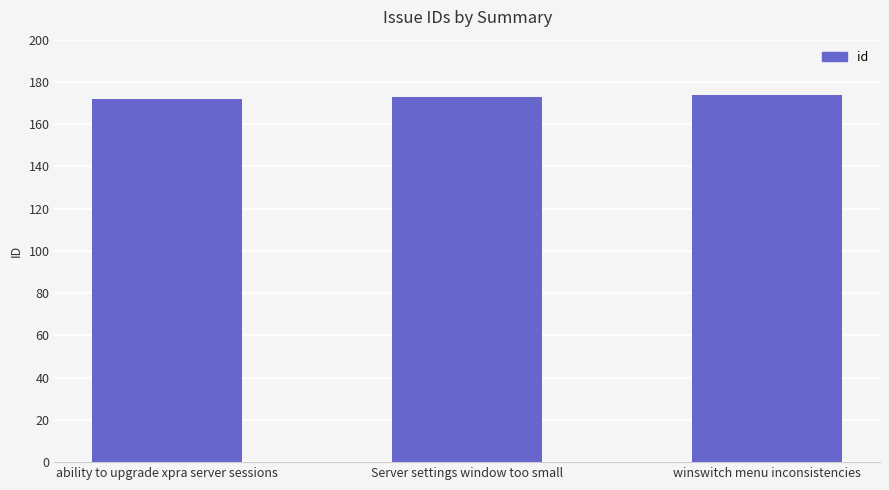

What is the value of the 1st bar from the left?

172